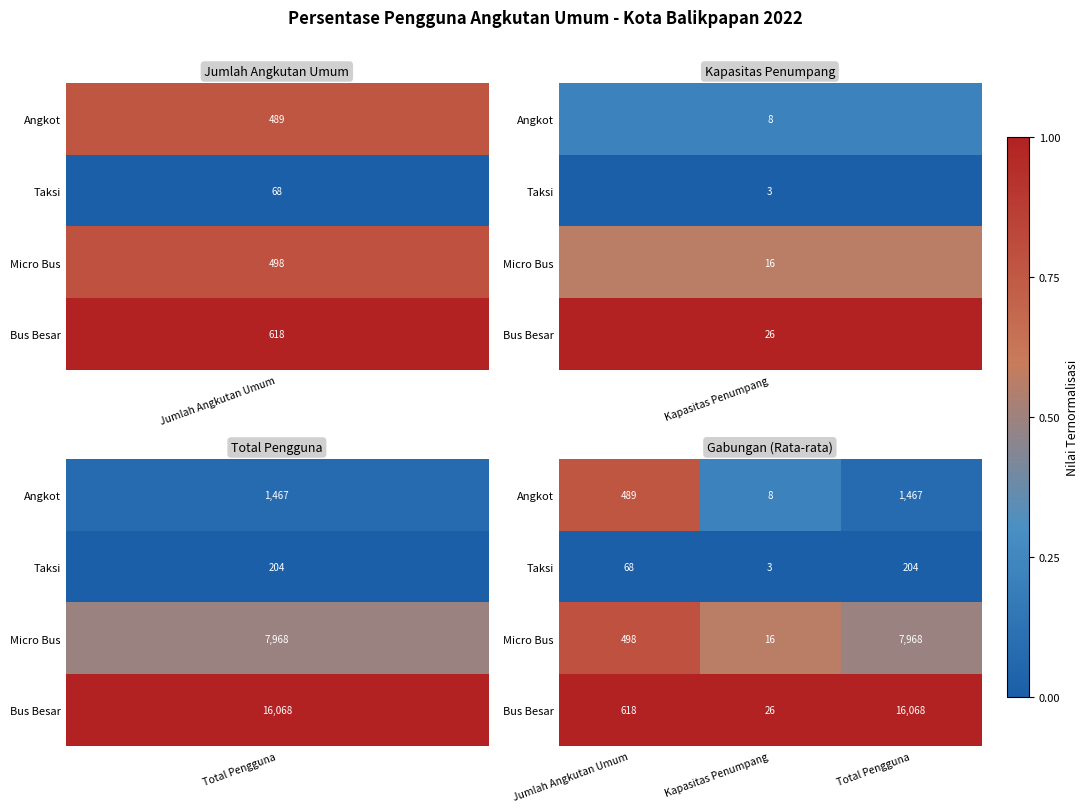

Reading left to right, extract all data points from this chart.

Angkot: 489	8	1467
Taksi: 68	3	204
Micro Bus: 498	16	7968
Bus Besar: 618	26	16068